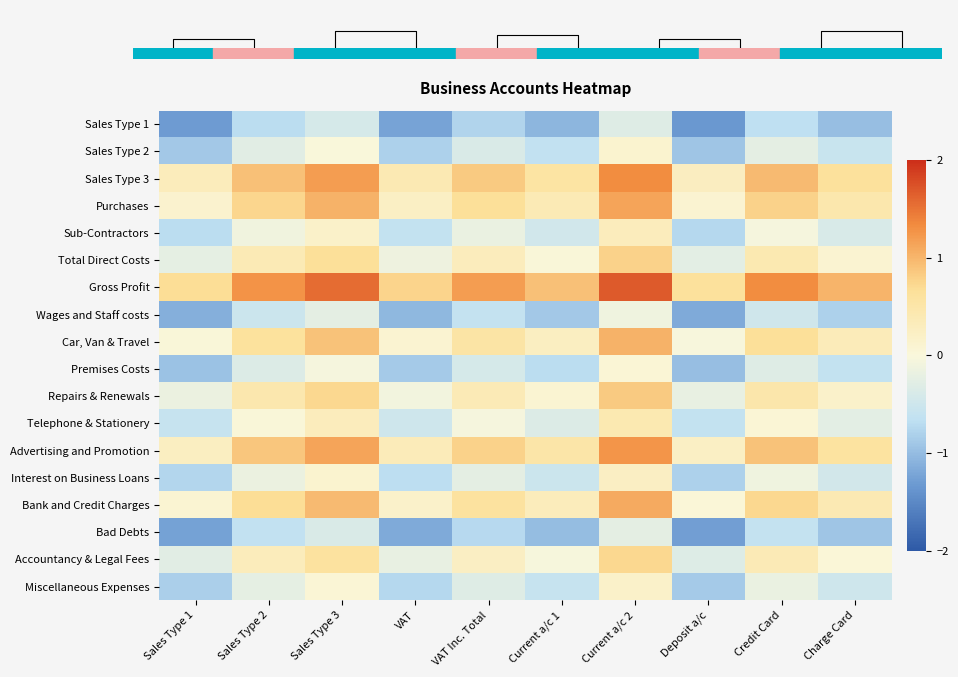

Is the value of Bank and Credit Charges at Deposit a/c greater than the value of Gross Profit at Sales Type 2?

No